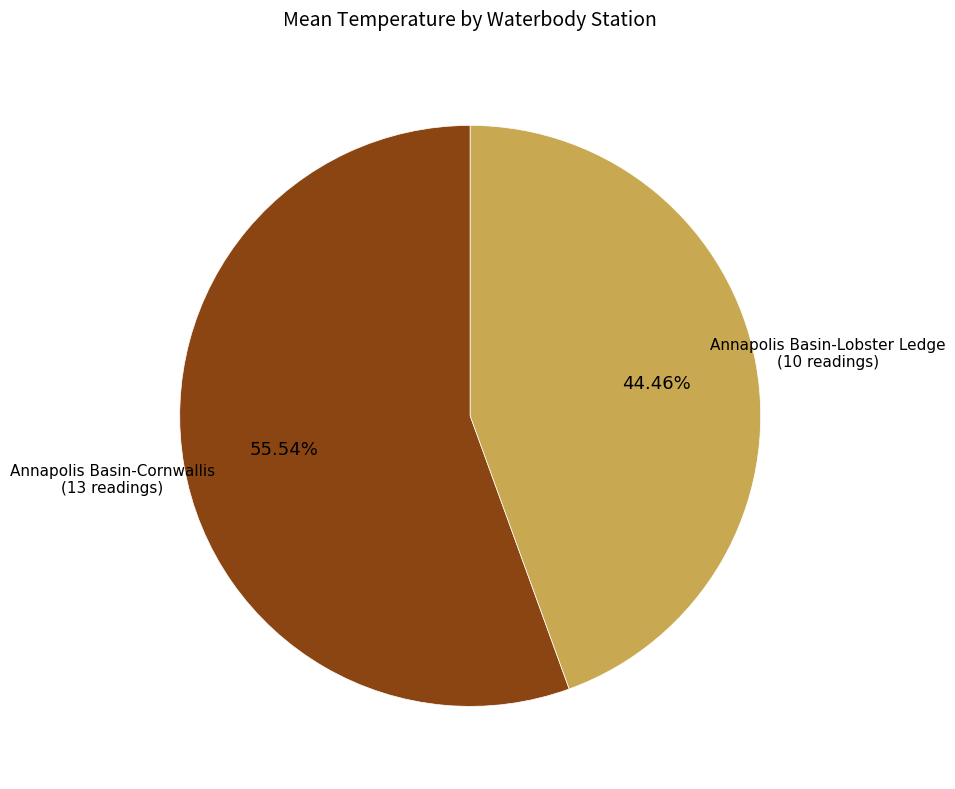

Is there a majority slice in this chart?

Yes